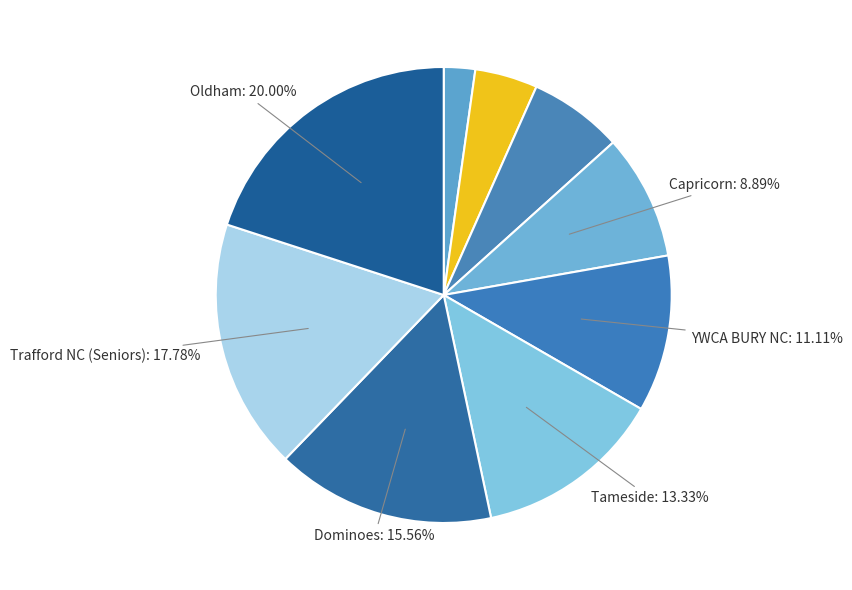

Is there any slice that represents more than half of the pie?

No